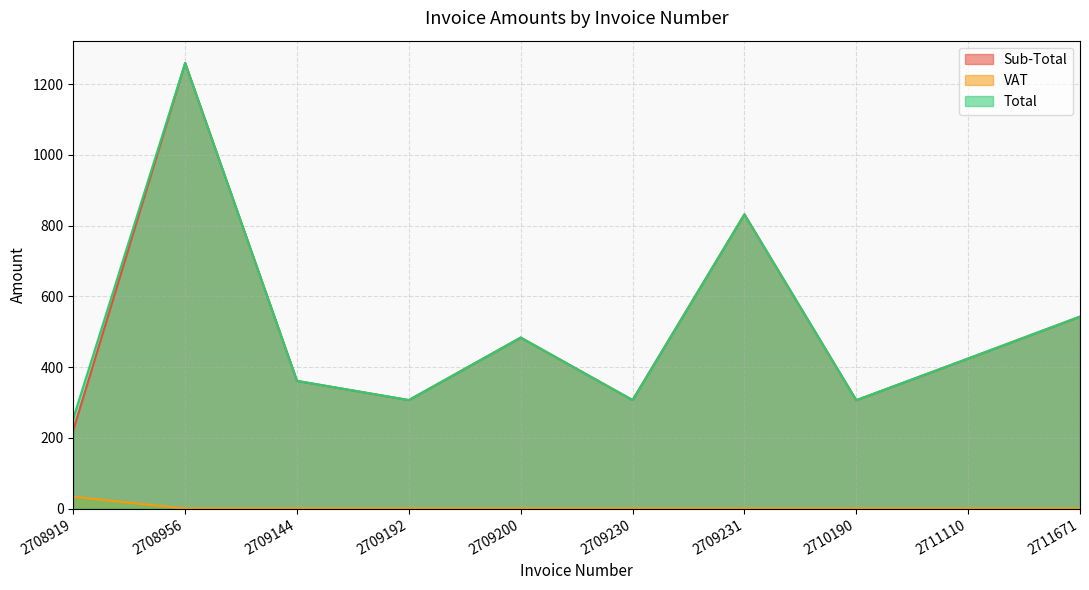

Reading right to left, list all the values displayed in this chart.

Sub-Total: 2711671=542.5	2711110=424.1	2710190=306.2	2709231=831.6	2709230=306.6	2709200=483.3	2709192=306.6	2709144=360.9	2708956=1259.6	2708919=221.6
VAT: 2711671=0.0	2711110=0.0	2710190=0.0	2709231=0.0	2709230=0.0	2709200=0.0	2709192=0.0	2709144=0.0	2708956=0.0	2708919=33.2
Total: 2711671=542.5	2711110=424.1	2710190=306.2	2709231=831.6	2709230=306.6	2709200=483.3	2709192=306.6	2709144=360.9	2708956=1259.6	2708919=254.9